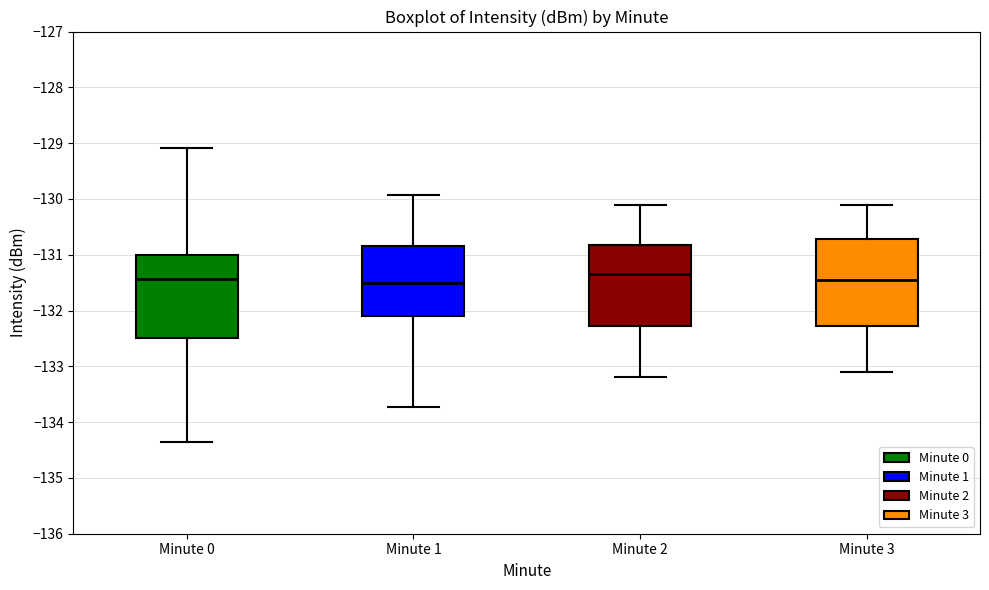

Reading left to right, read every box against the y-axis: the position of its median line, the range the box covers, and the ends of its whiskers. The values are not printed on the chart, so give them approximately, as read against the axis.

Minute 0: median -131.4, box -132.5 to -131.0, whiskers -134.3 to -129.1
Minute 1: median -131.5, box -132.1 to -130.8, whiskers -133.7 to -129.9
Minute 2: median -131.3, box -132.3 to -130.8, whiskers -133.2 to -130.1
Minute 3: median -131.4, box -132.3 to -130.7, whiskers -133.1 to -130.1